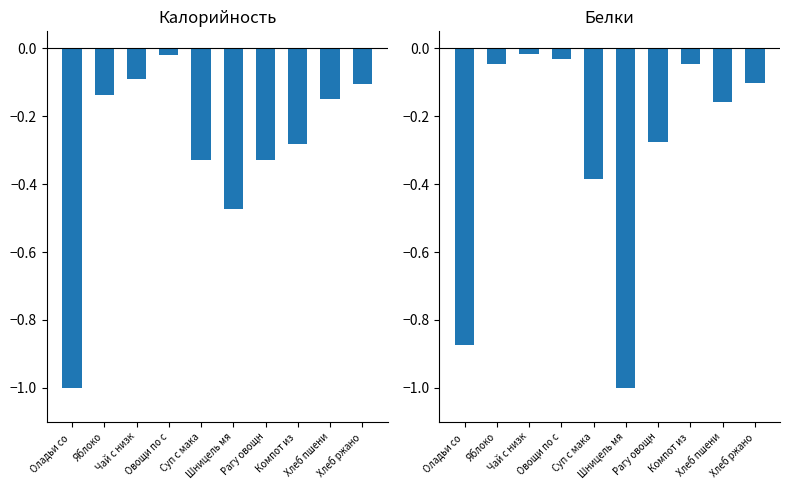

Are the bars grouped side by side (vs. stacked)?

Yes